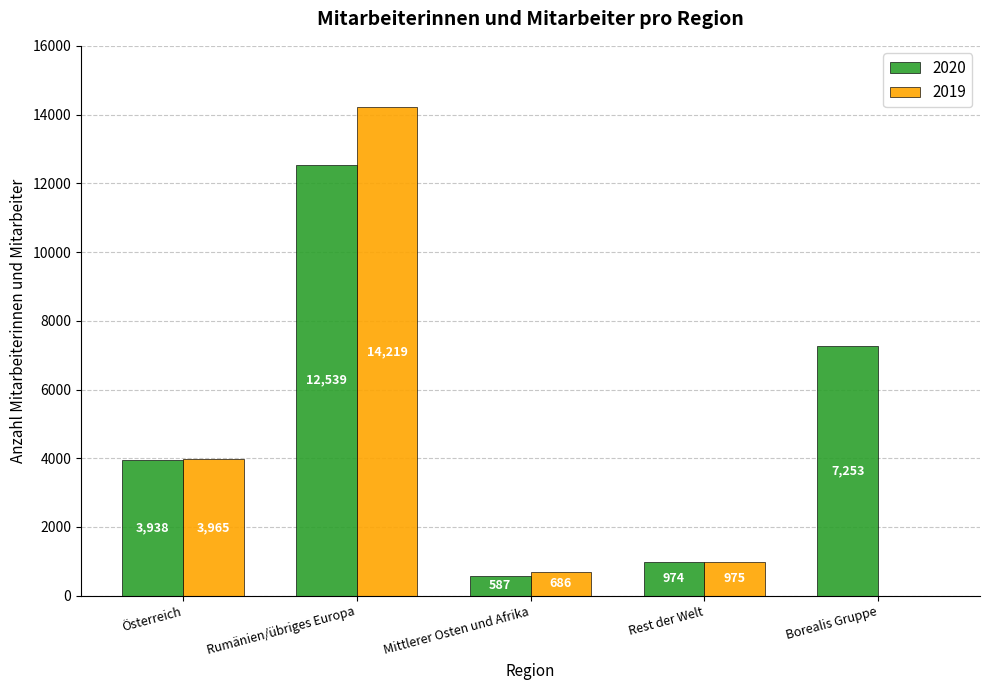

How many data points does each series have?

5